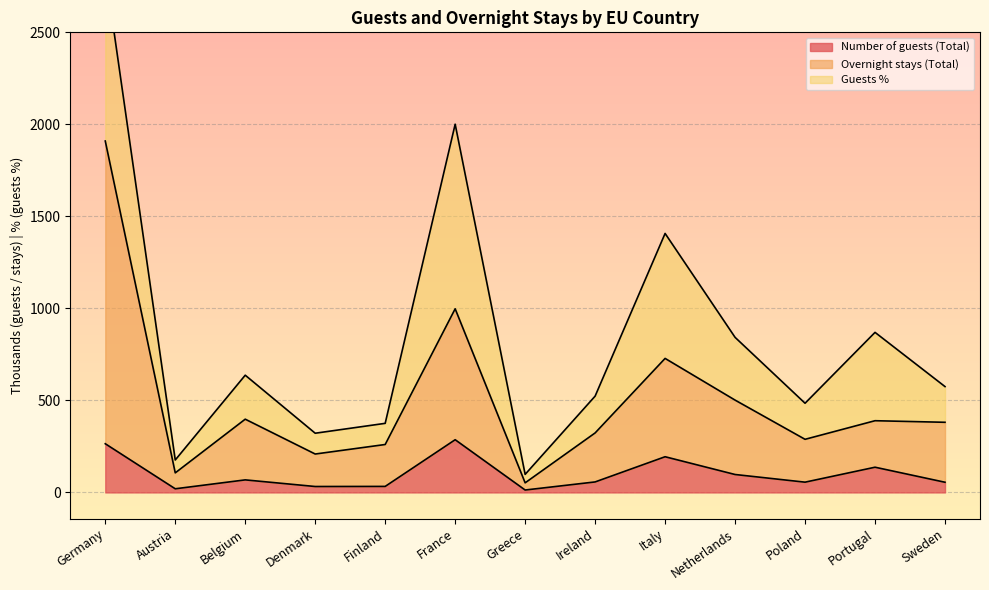

What value does the Number of guests (Total) series have at Ireland?

57.2